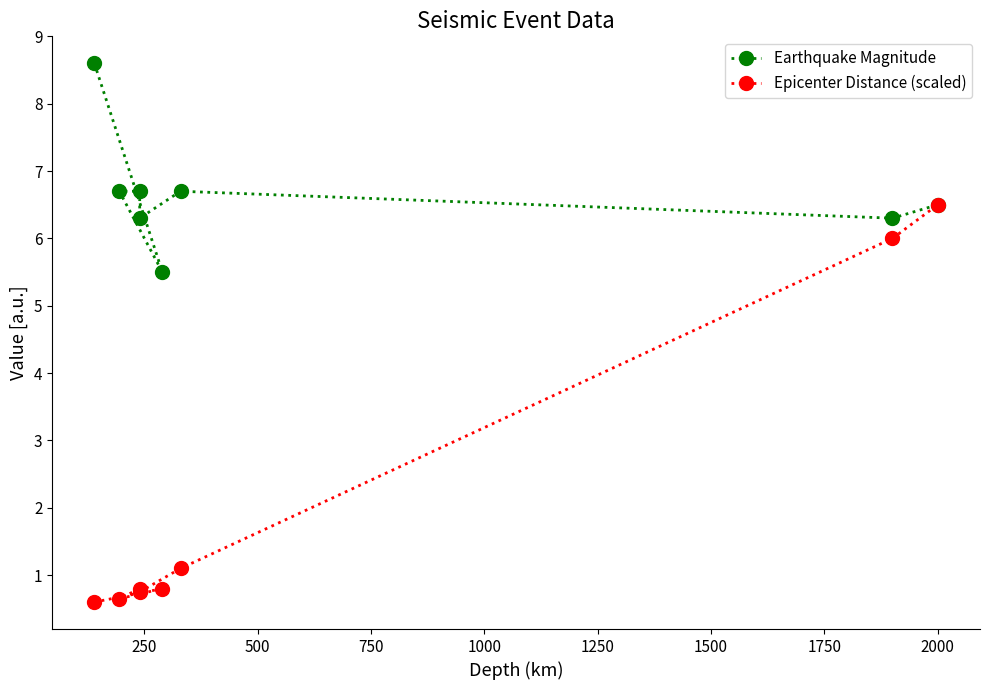

What is the difference between the maximum and minimum values in the Epicenter Distance (scaled) series?

5.9